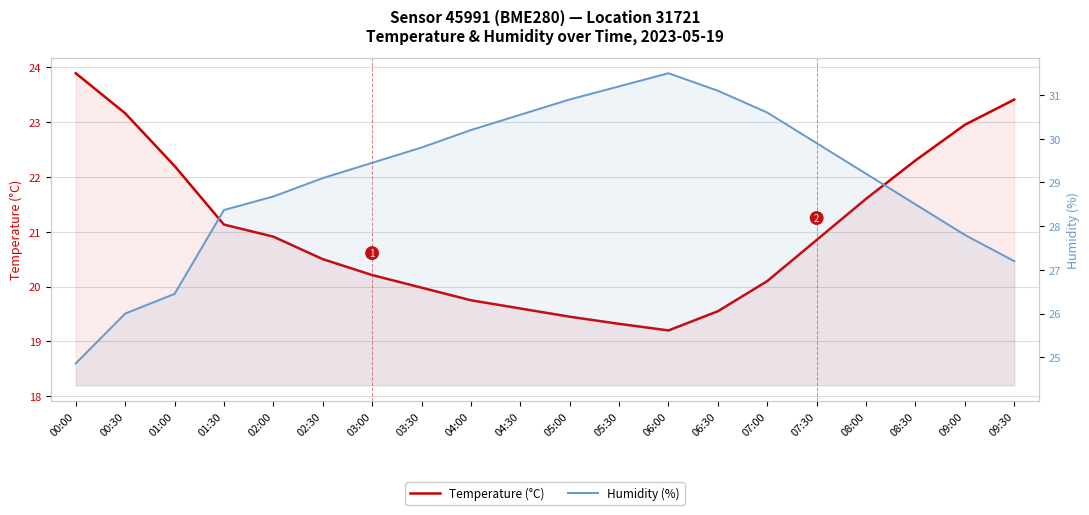

Which series changed the most between 06:30 and 07:00?

Temperature (°C)